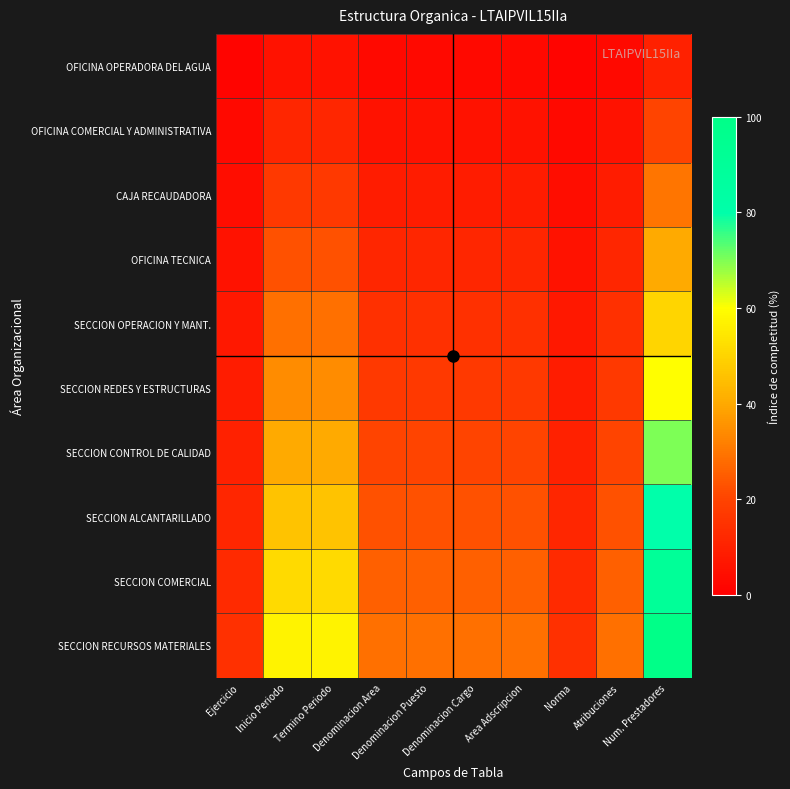

What is the difference between the highest and lowest values at Num. Prestadores?

90.0